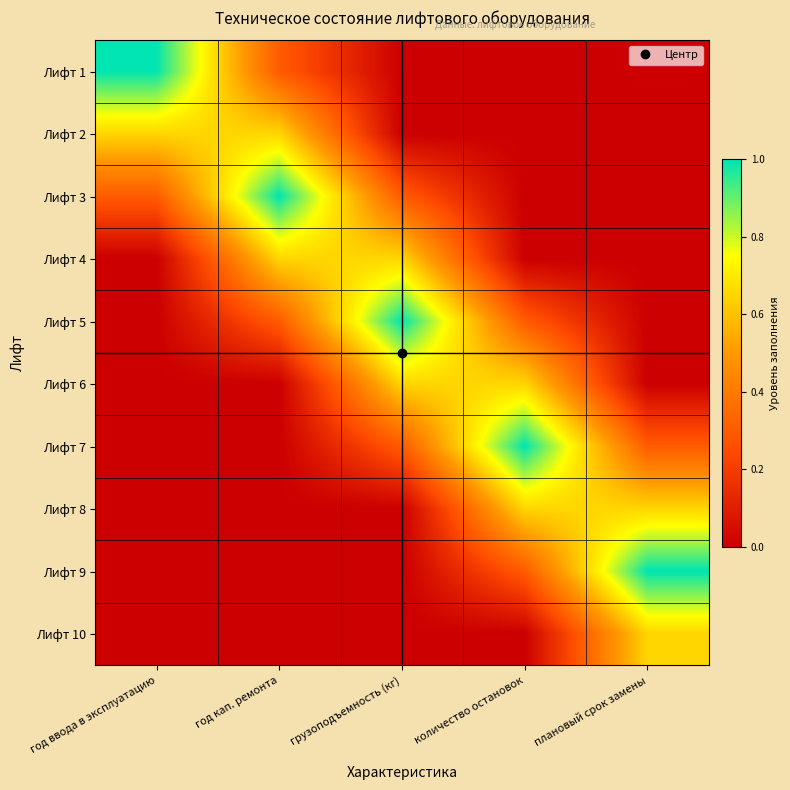

Which category has the highest value across all series?

год ввода в эксплуатацию